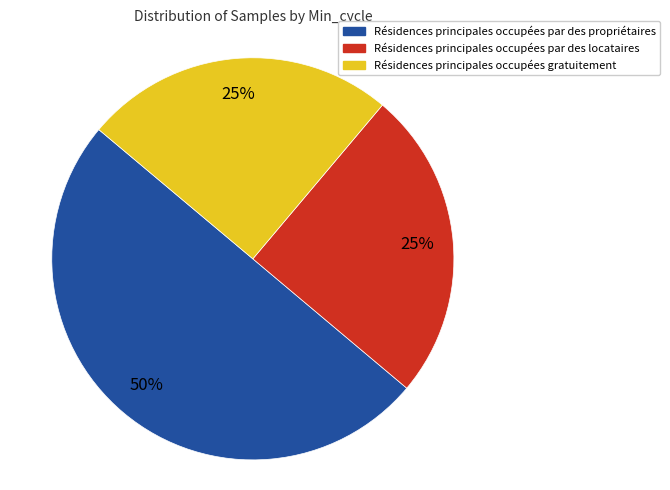

To the nearest percent, what is the difference between the largest and smallest slice percentages?

25%